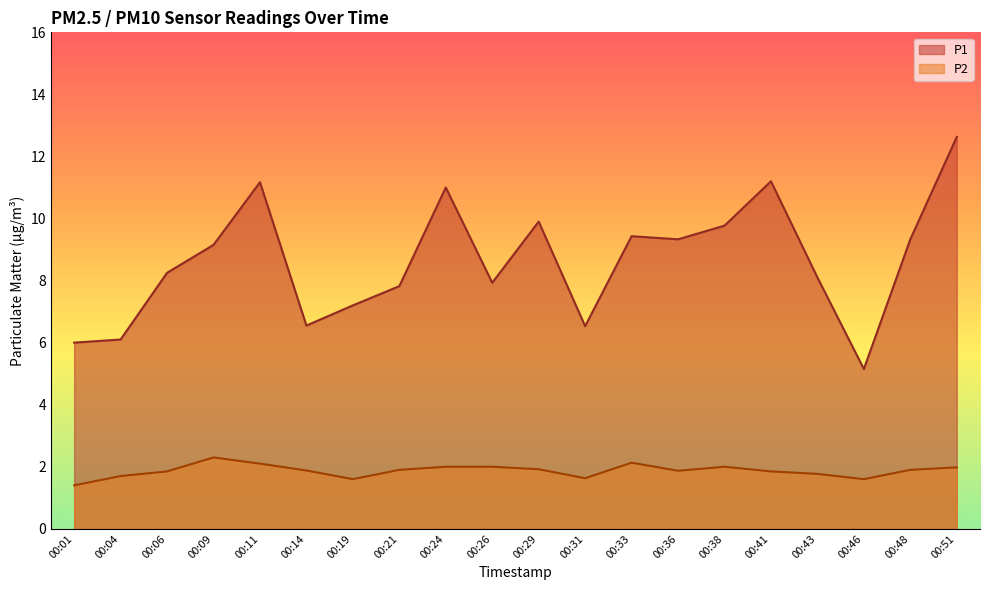

Is it true that P2 equals 1.9 at 00:29?

True